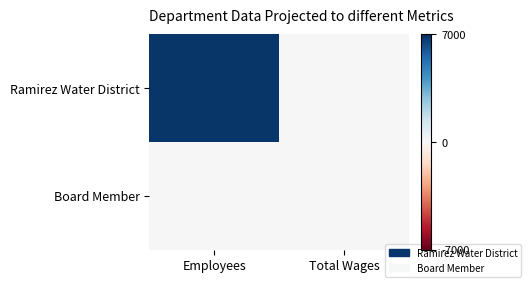

List the series in order of their overall mean, lowest first.

Board Member, Ramirez Water District